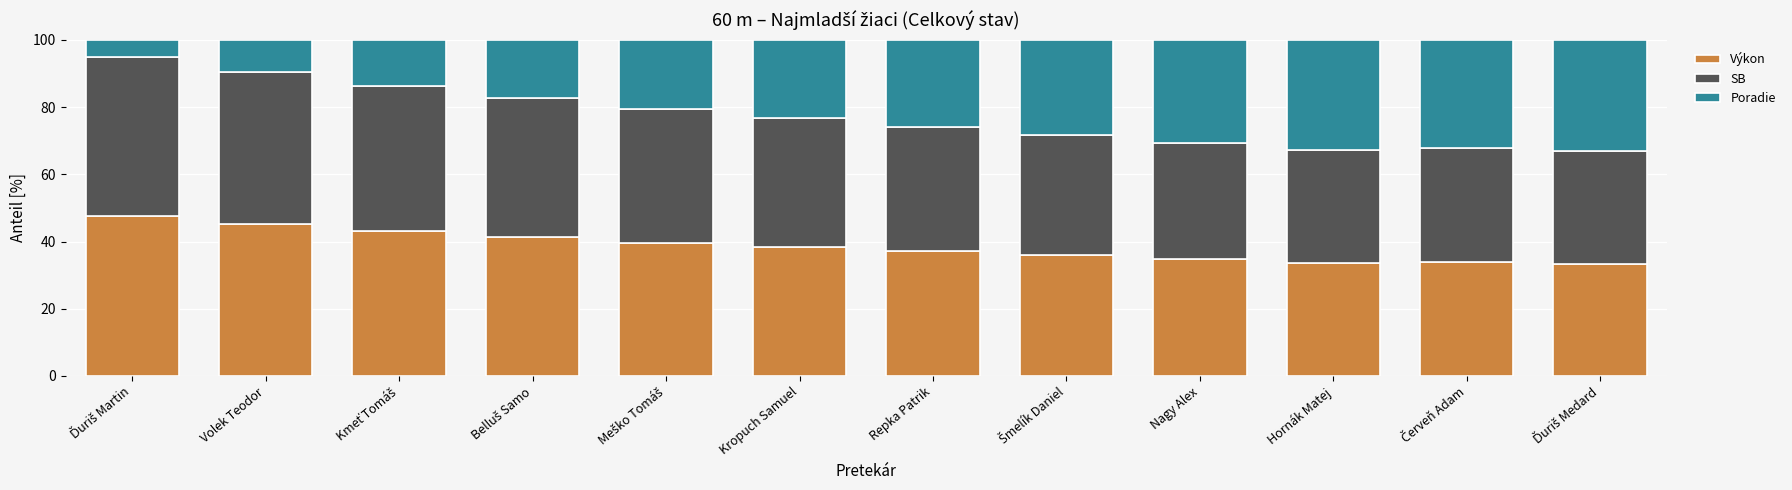

What is the difference between the maximum and minimum values in the Výkon series?

14.1